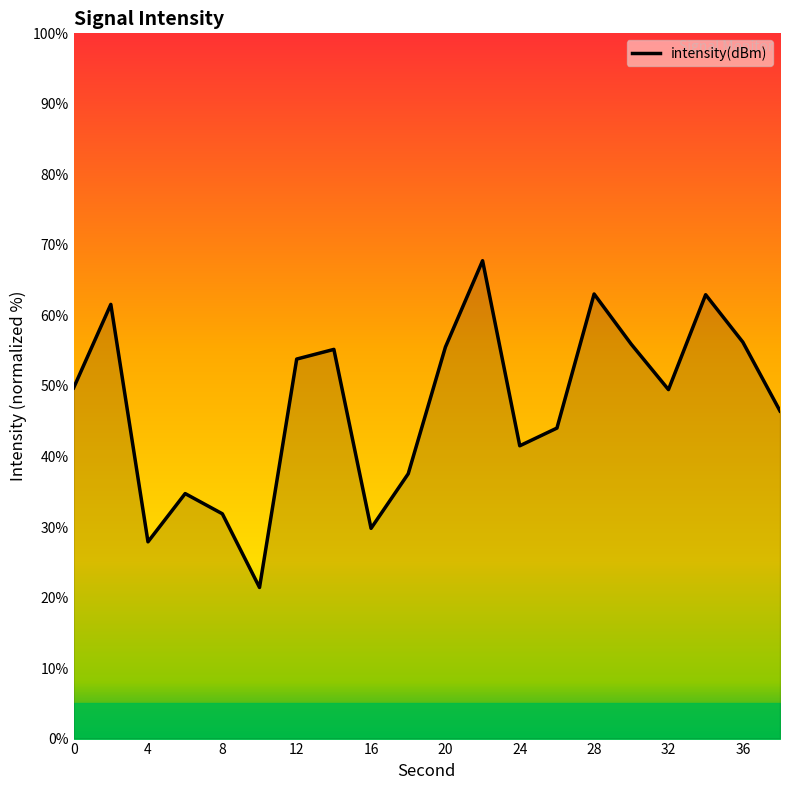

What is the difference between the maximum and minimum values?

46.3